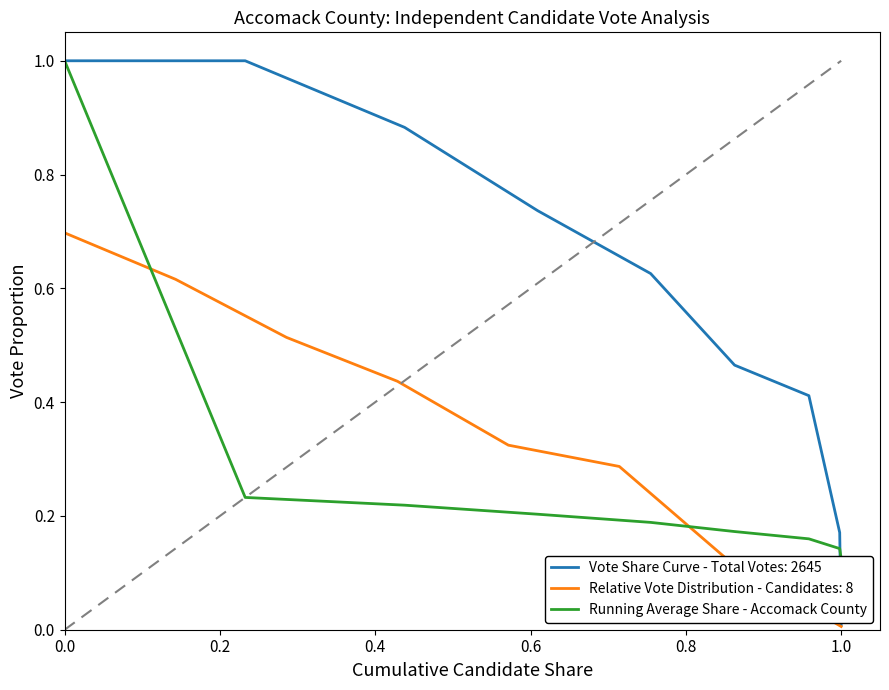

What position from the left is 7?

8